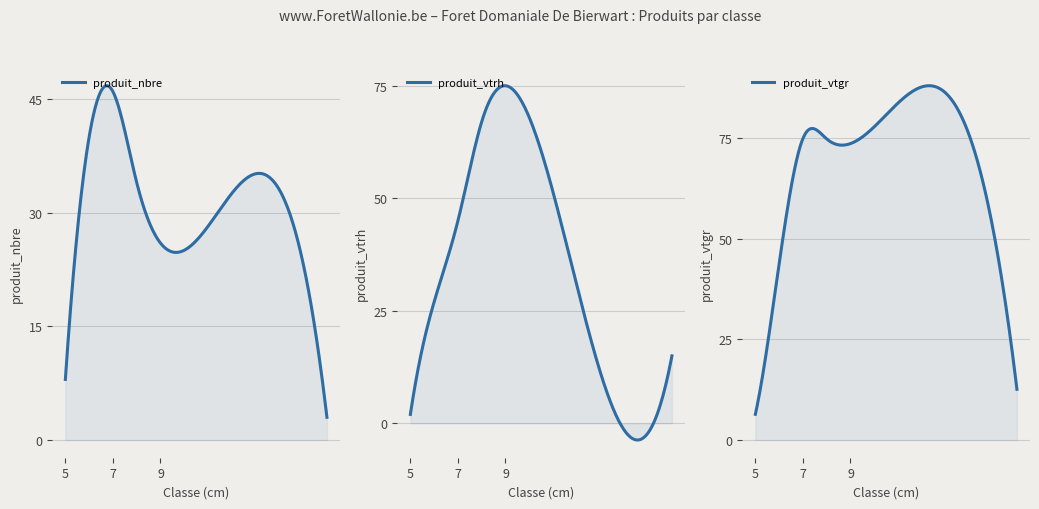

Between which two adjacent categories do produit_vtrh and produit_vtgr first intersect?

8 and 9